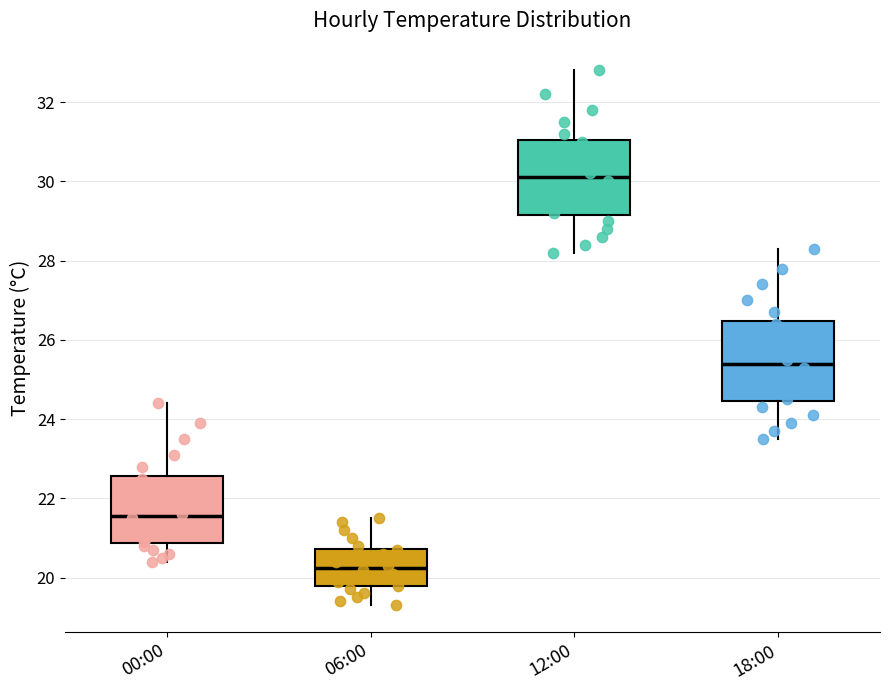

Which box's median line is the highest?

12:00